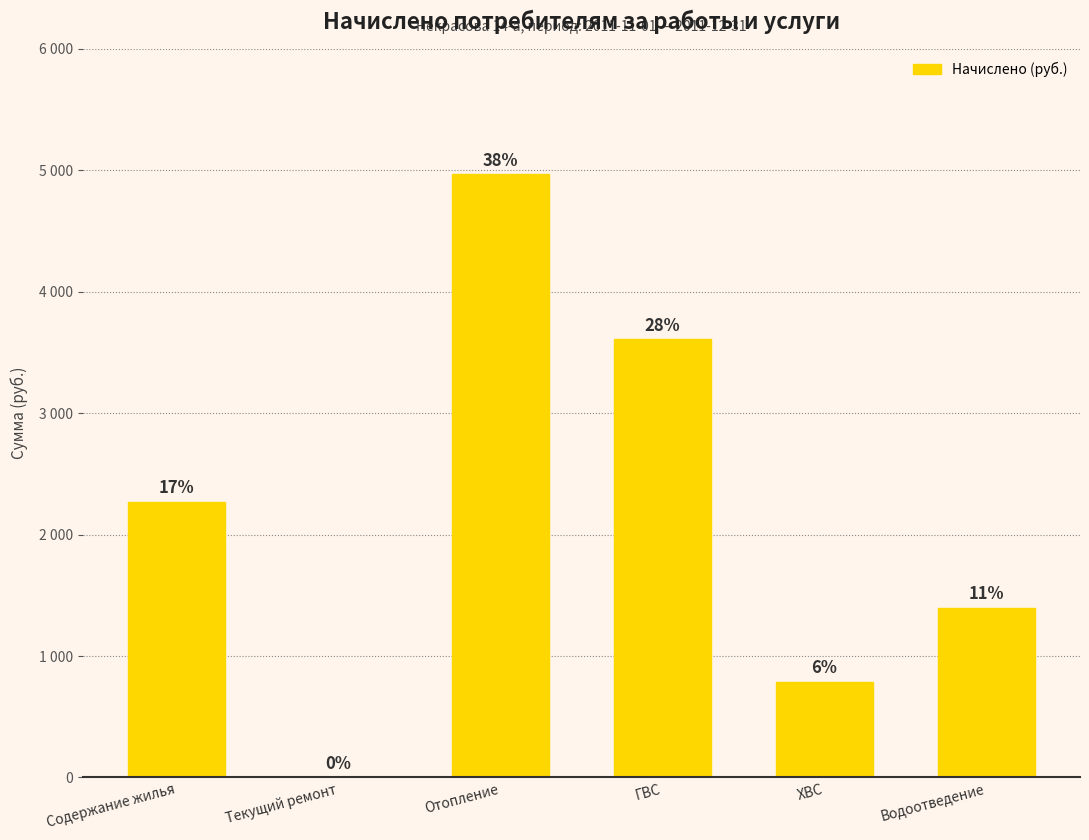

What is the label of the 5th bar from the left?

ХВС